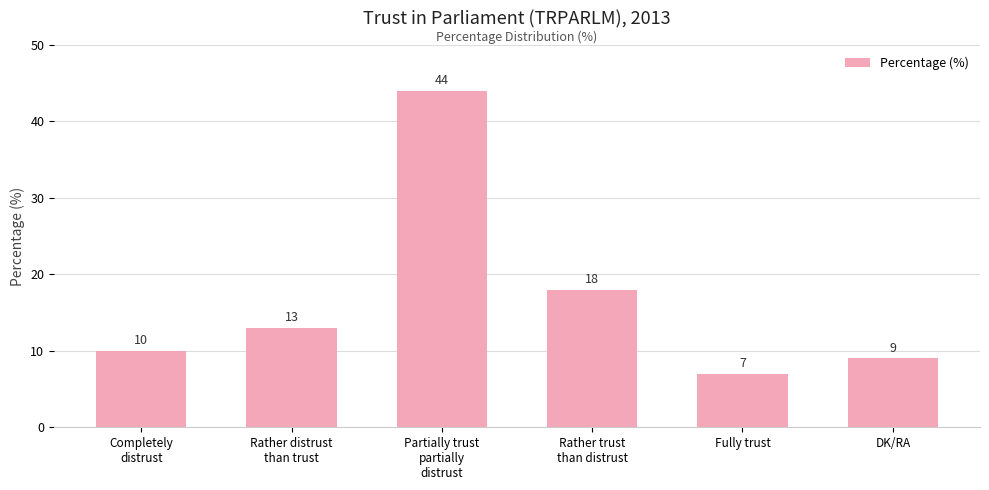

Reading left to right, what are all the values shown in this chart?

10	13	44	18	7	9